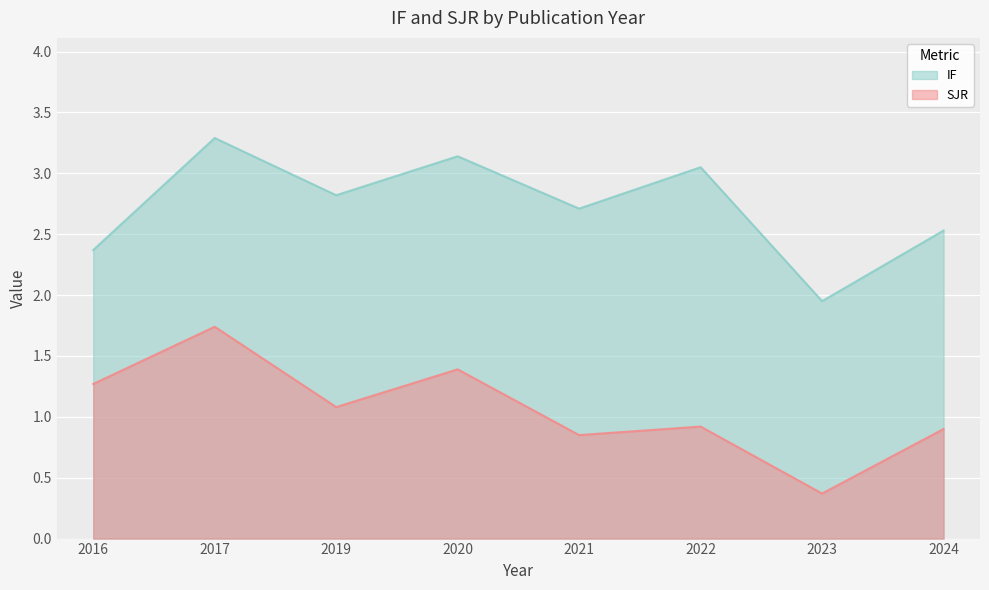

Reading right to left, extract all data points from this chart.

IF: 2.5	1.9	3.0	2.7	3.1	2.8	3.3	2.4
SJR: 0.9	0.4	0.9	0.8	1.4	1.1	1.7	1.3